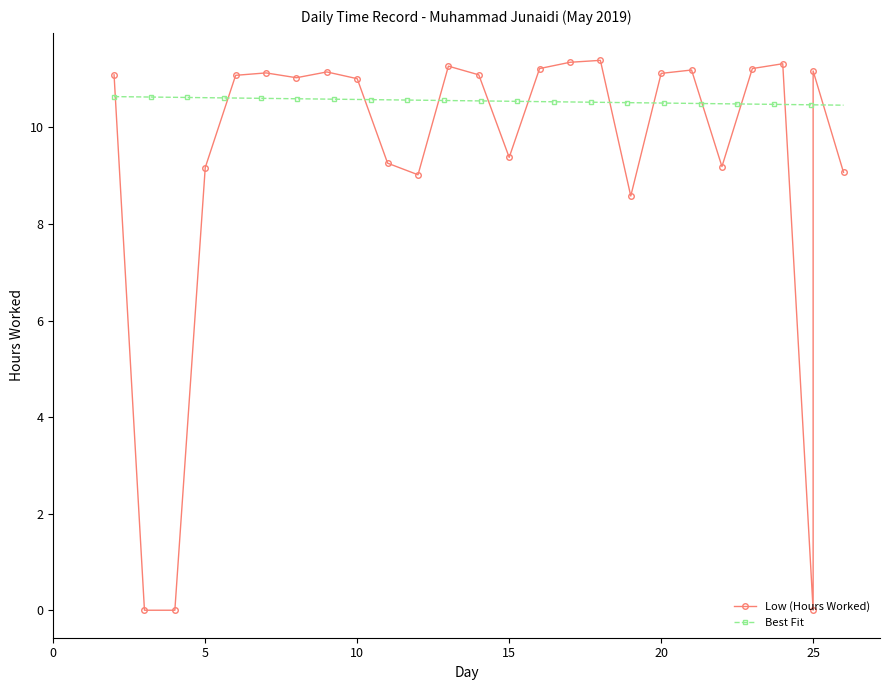

At which category does the chart reach its minimum across all series?

3